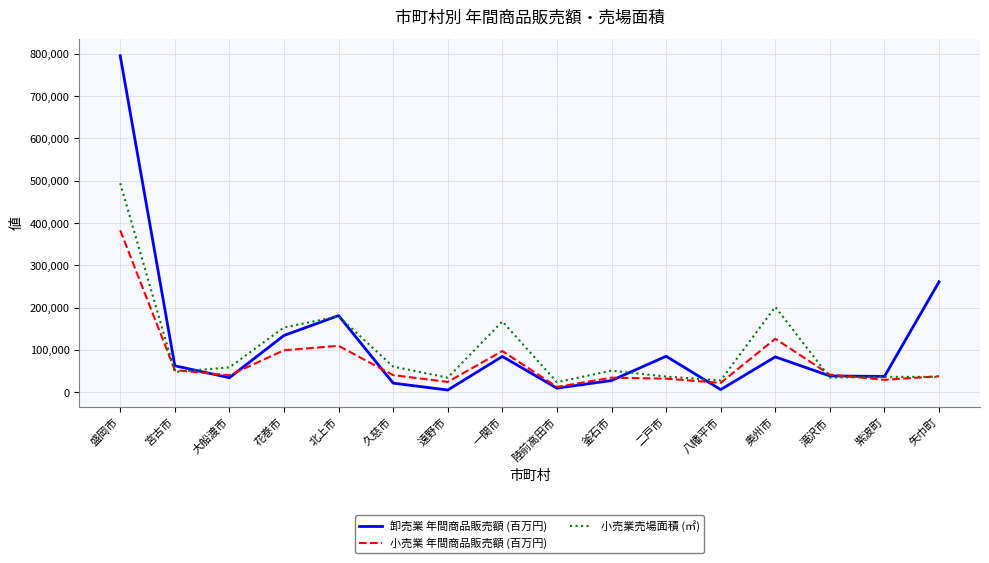

What value does the 小売業 年間商品販売額 (百万円) series have at 盛岡市, to the nearest 50?

382550